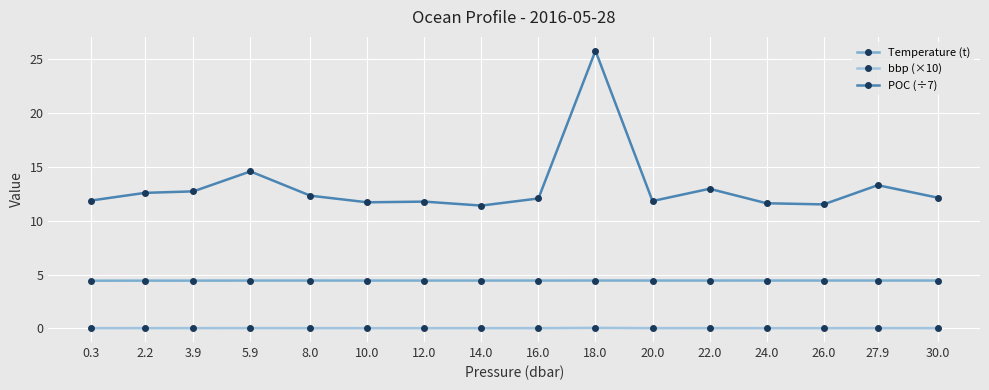

How many series are shown in this chart?

3